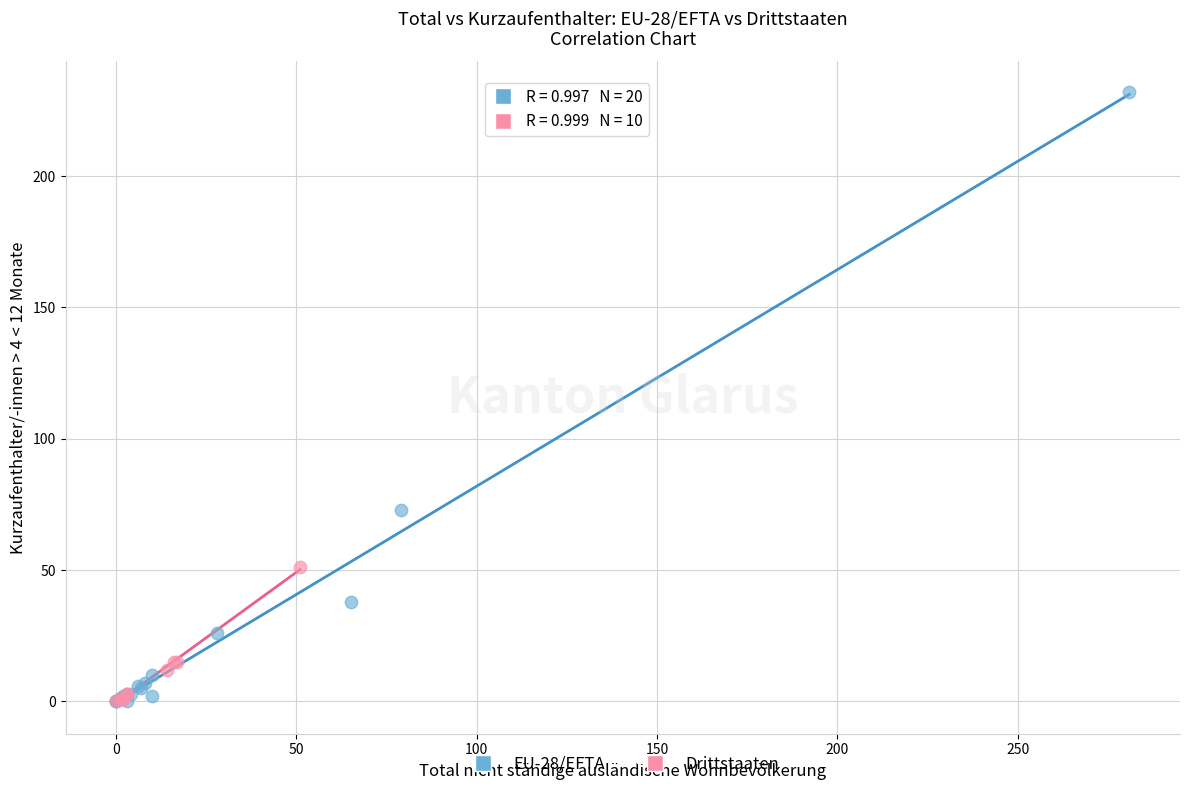

What are all the series names shown in the legend?

EU-28/EFTA, Drittstaaten